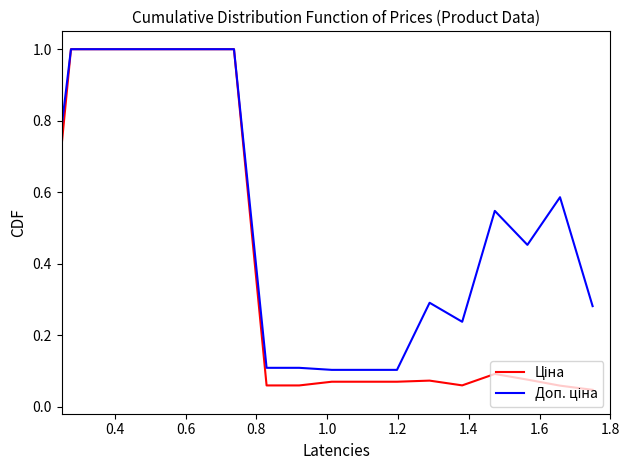

How many lines are shown in the chart?

2